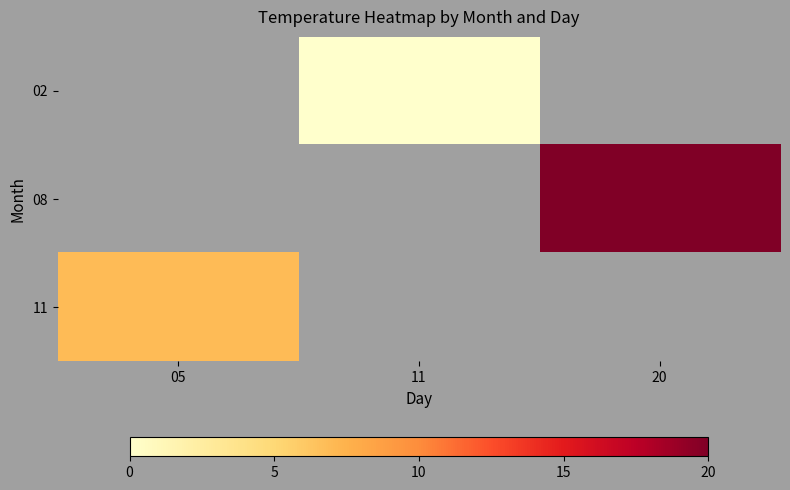

Which series has the largest range (max minus min)?

11